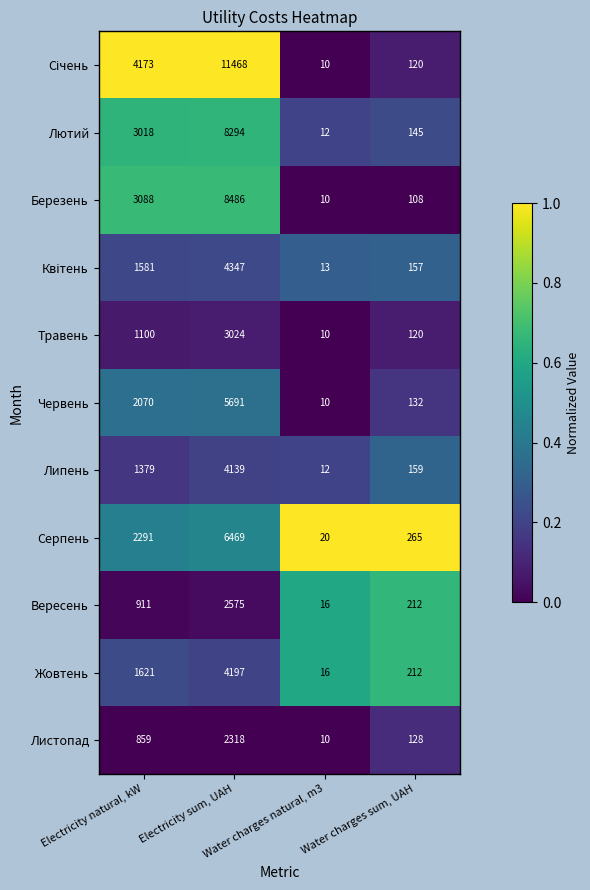

What is the difference between the maximum and minimum values in the Серпень series?

6449